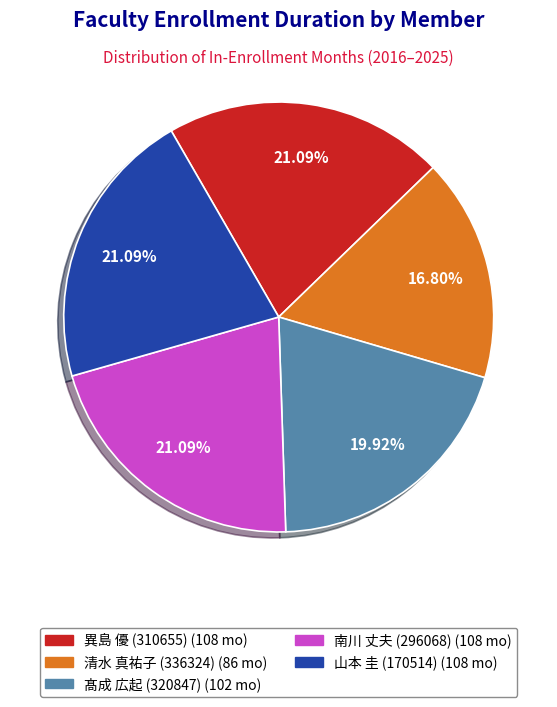

Is it true that 山本 圭 (170514) is 21% of the pie?

True